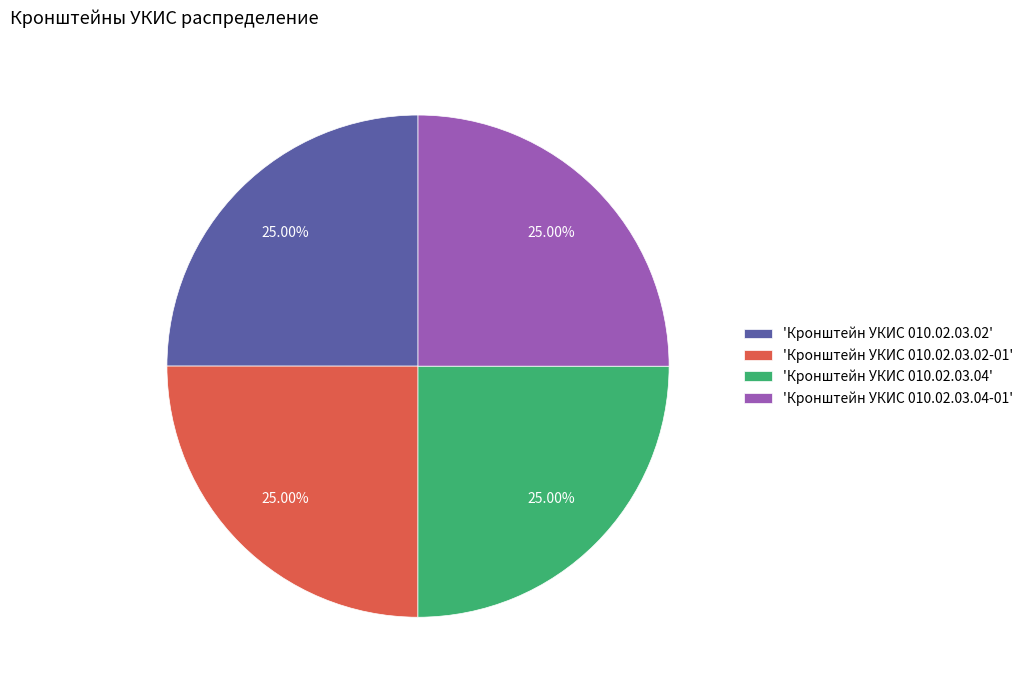

Is there any slice that represents more than half of the pie?

No